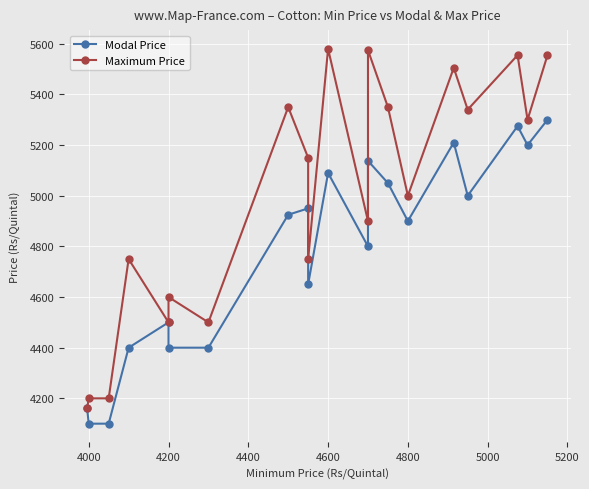

List the series in order of their peak value, lowest first.

Modal Price, Maximum Price